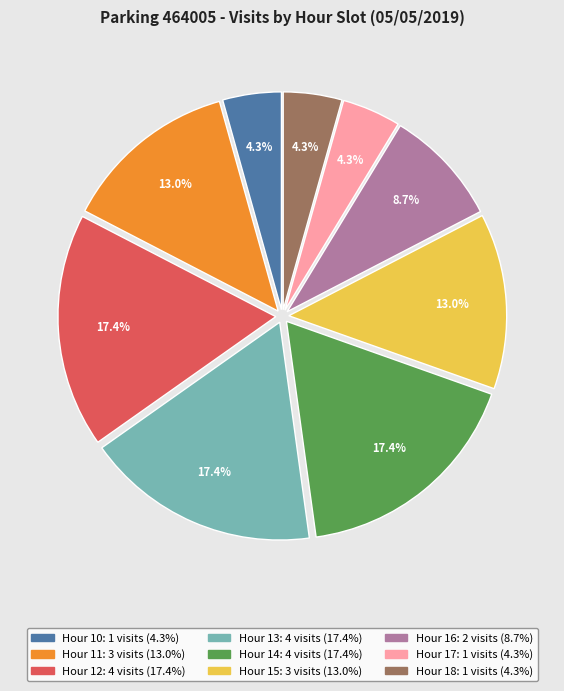

Is there a majority slice in this chart?

No